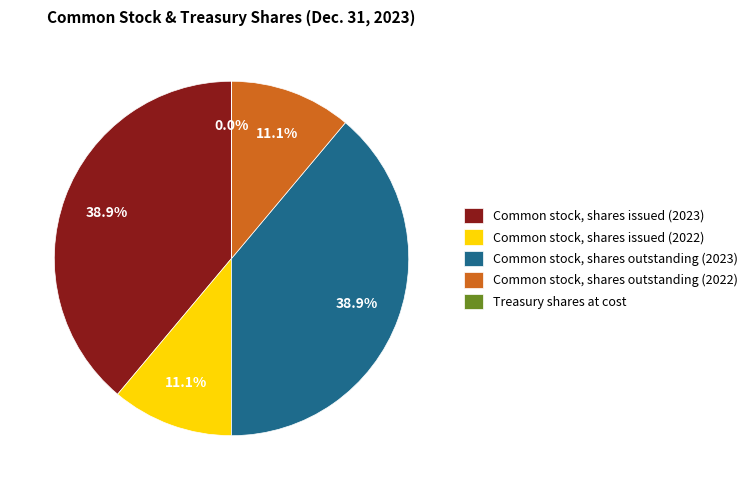

To the nearest percent, what is the difference between the largest and smallest slice percentages?

39%